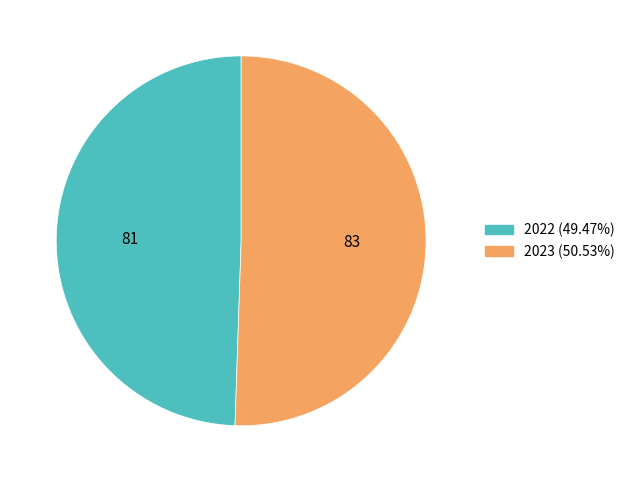

Rank the categories by value from lowest to highest.

2022, 2023